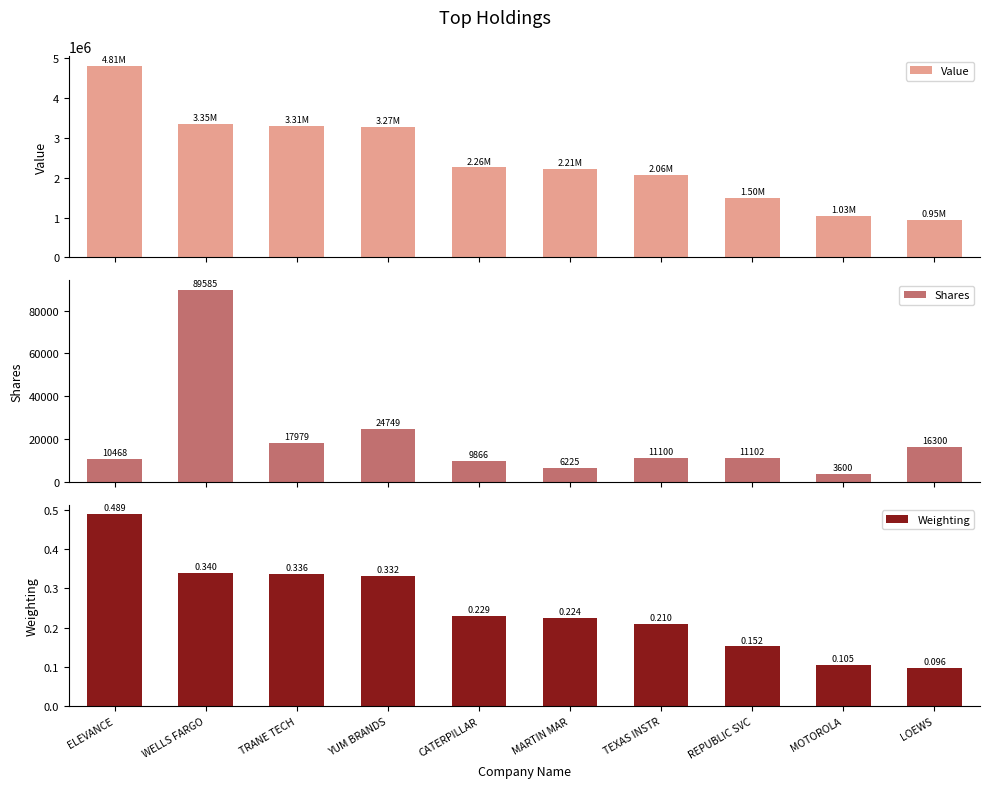

Reading right to left, transcribe all the data shown in this chart.

Value: LOEWS=945726.0	MOTOROLA=1030068.0	REPUBLIC SVC=1501213.0	TEXAS INSTR=2064711.0	MARTIN MAR=2210249.0	CATERPILLAR=2257736.0	YUM BRANDS=3268848.0	TRANE TECH=3307777.0	WELLS FARGO=3348688.0	ELEVANCE=4813292.0
Shares: LOEWS=16300.0	MOTOROLA=3600.0	REPUBLIC SVC=11102.0	TEXAS INSTR=11100.0	MARTIN MAR=6225.0	CATERPILLAR=9866.0	YUM BRANDS=24749.0	TRANE TECH=17979.0	WELLS FARGO=89585.0	ELEVANCE=10468.0
Weighting: LOEWS=0.1	MOTOROLA=0.1	REPUBLIC SVC=0.2	TEXAS INSTR=0.2	MARTIN MAR=0.2	CATERPILLAR=0.2	YUM BRANDS=0.3	TRANE TECH=0.3	WELLS FARGO=0.3	ELEVANCE=0.5